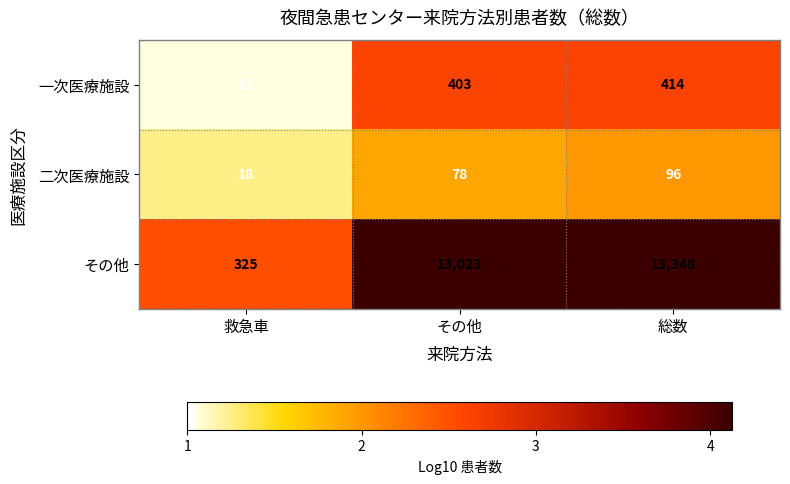

Count the 二次医療施設 values in the range 18 to 96.

3